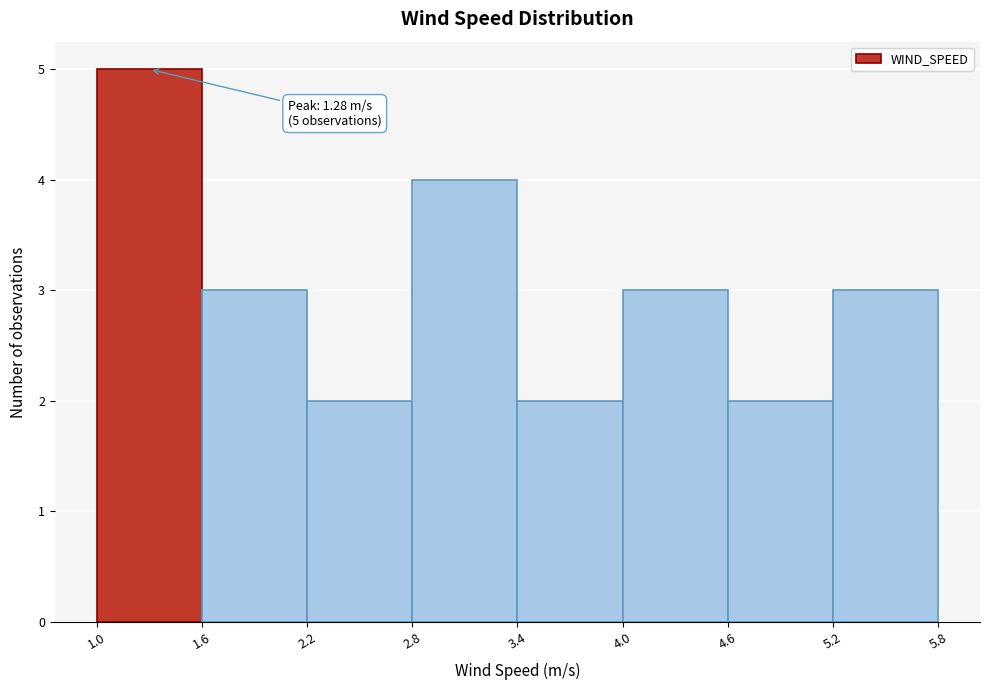

Which range on the x-axis has the tallest bar?

1.0 to 1.6